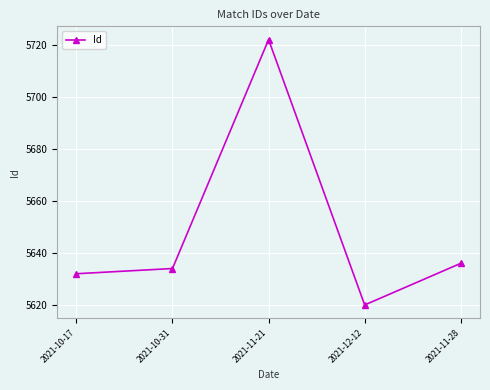

How many values are below 5634?

2